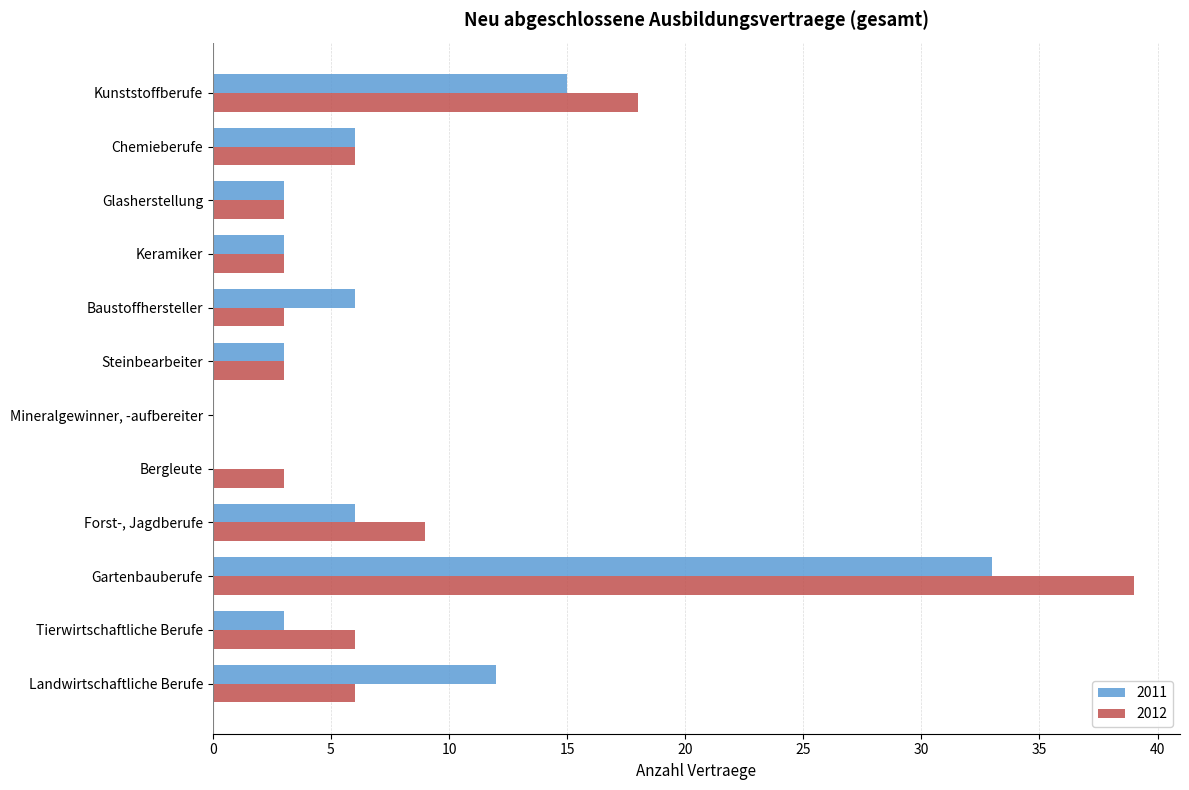

Is the value of 2012 at Landwirtschaftliche Berufe greater than the value of 2011 at Tierwirtschaftliche Berufe?

Yes